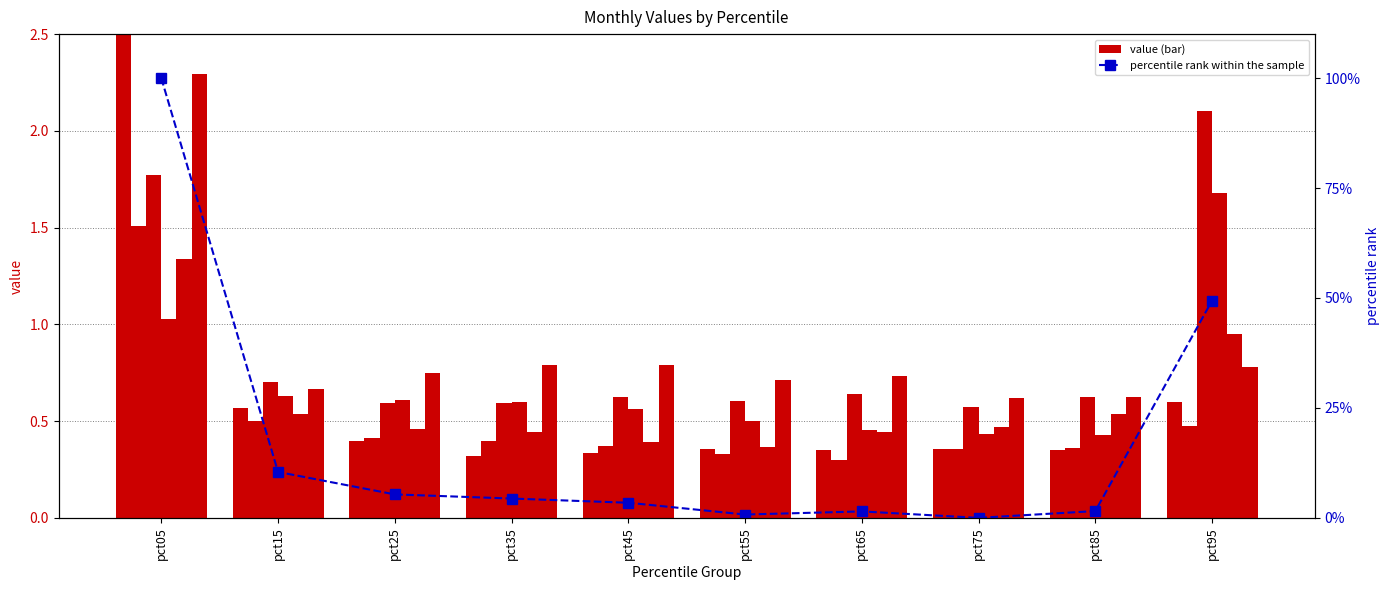

At pct95, list the series in order from largest to smallest.

Mar, Apr, May, Jun, Jan, Feb